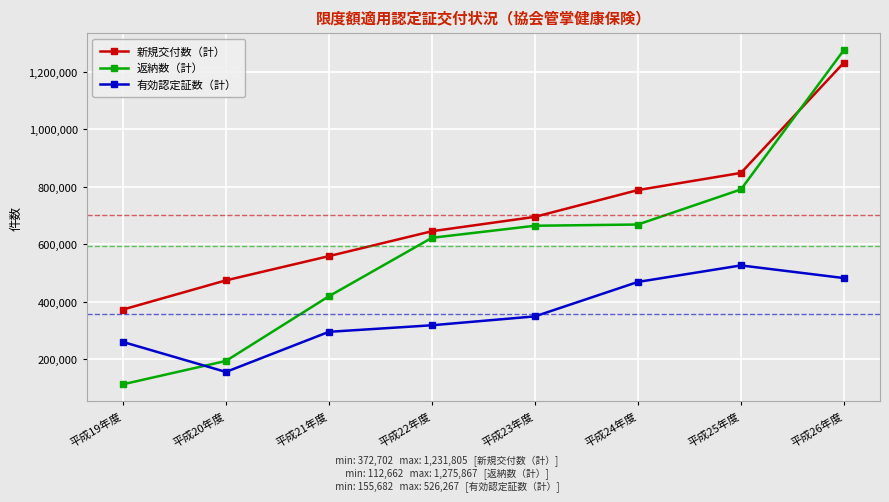

List the series in order of their overall mean, lowest first.

有効認定証数（計）, 返納数（計）, 新規交付数（計）